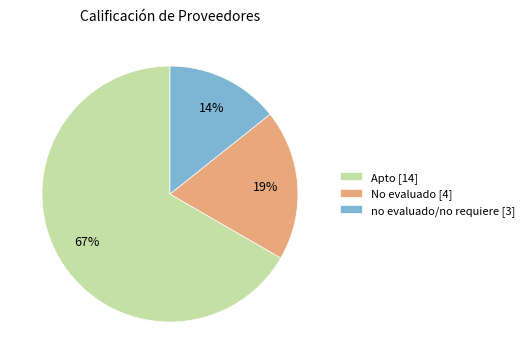

Rank the categories by value from highest to lowest.

Apto [14], No evaluado [4], no evaluado/no requiere [3]